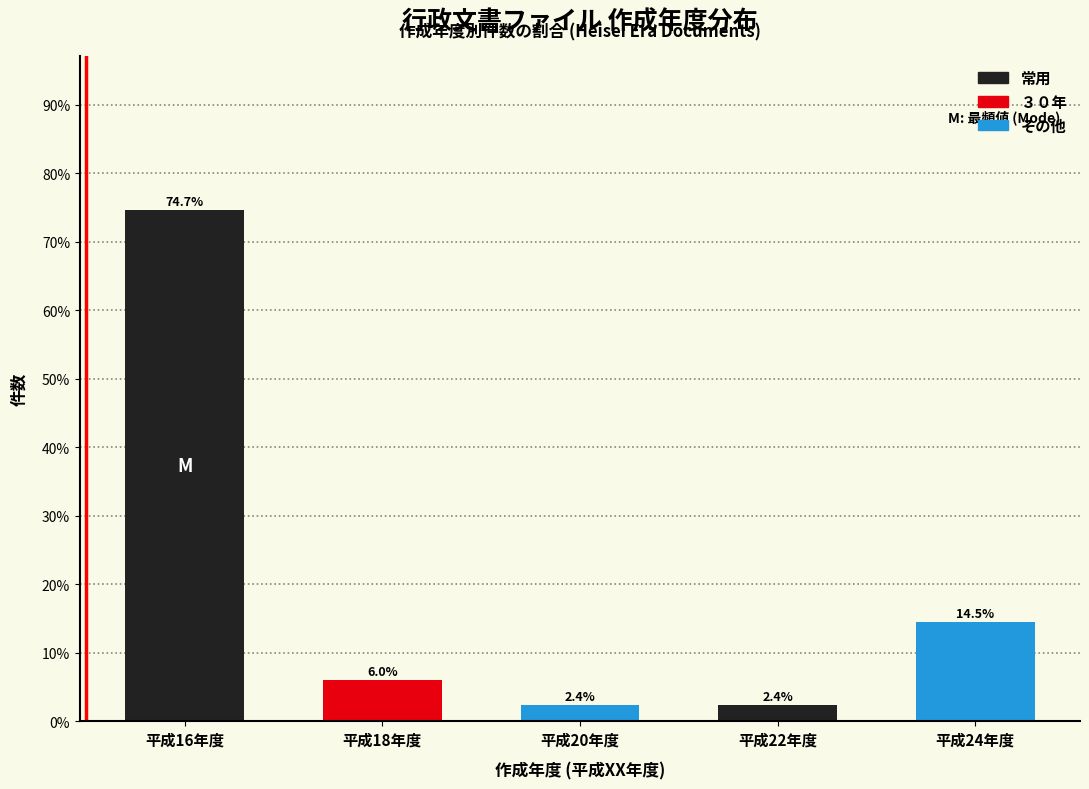

Reading left to right, transcribe all the data shown in this chart.

平成16年度=74.7	平成18年度=6.0	平成20年度=2.4	平成22年度=2.4	平成24年度=14.5